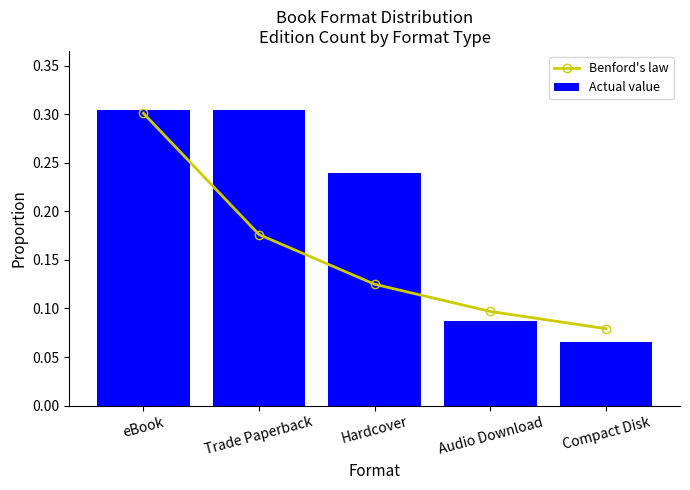

The value of Actual value at Audio Download is 0.1. True or false?

True